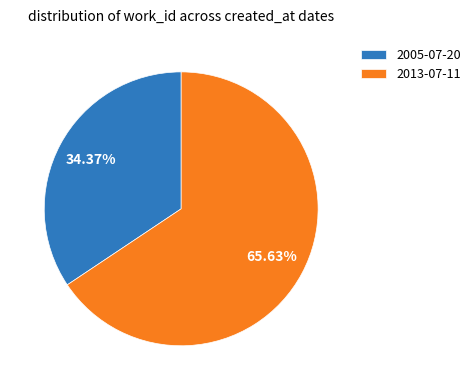

To the nearest percent, what is the average slice percentage?

50%